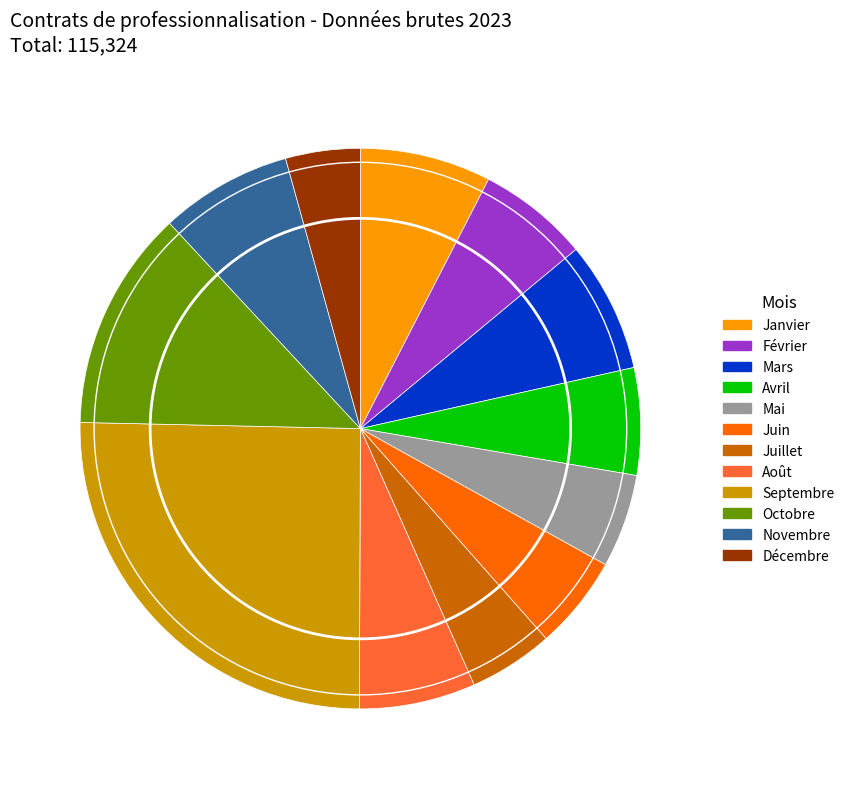

Which slice is the smallest?

Décembre